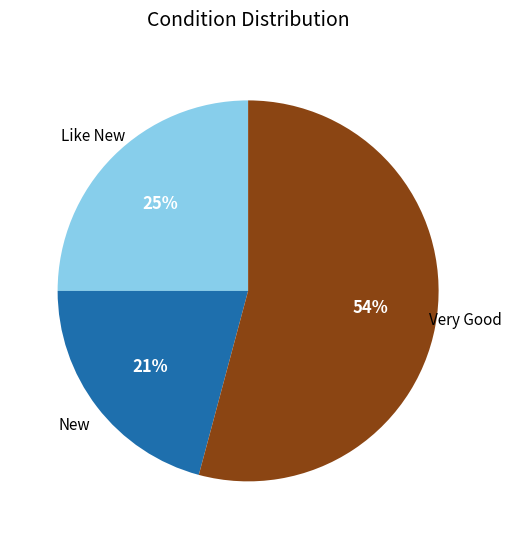

To the nearest percent, what is the average slice percentage?

33%